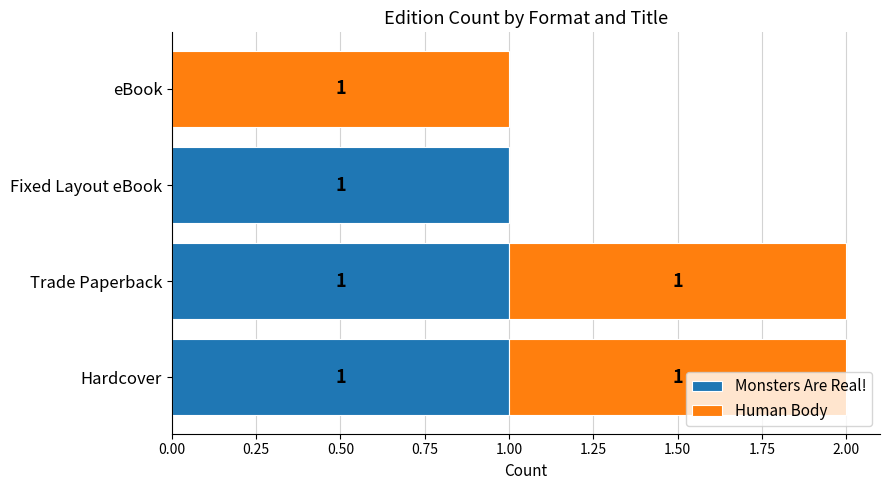

At which label is Monsters Are Real! closest to 0?

eBook